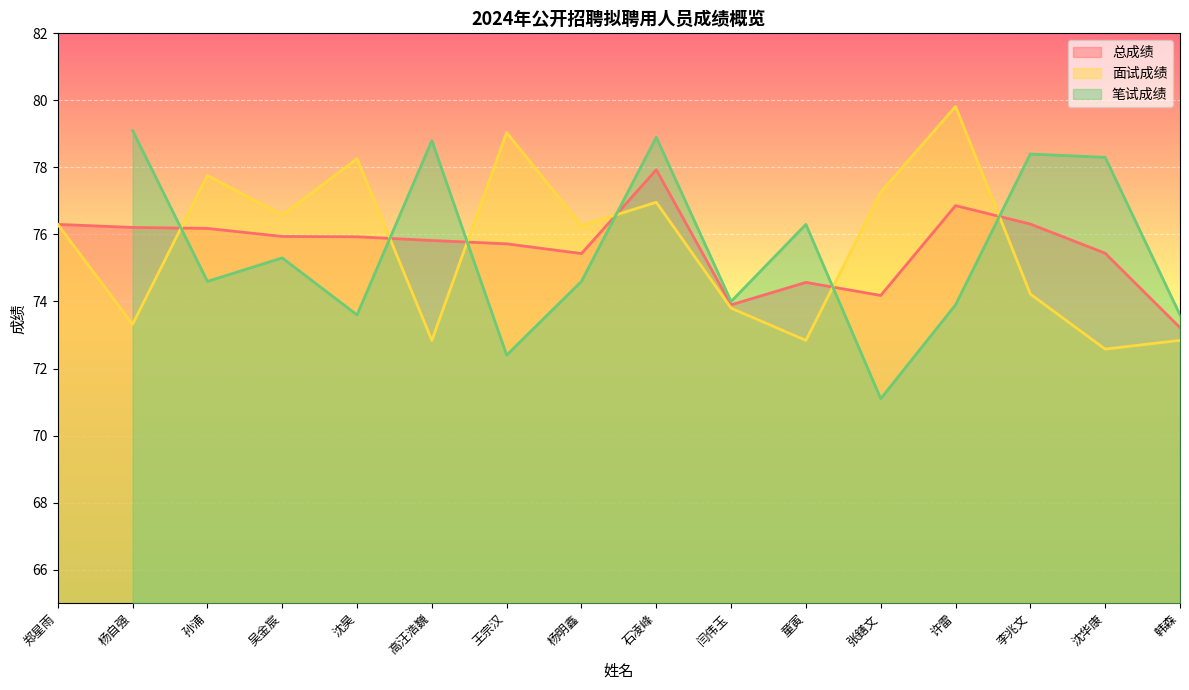

What is the lowest value of the 面试成绩 series?

72.6